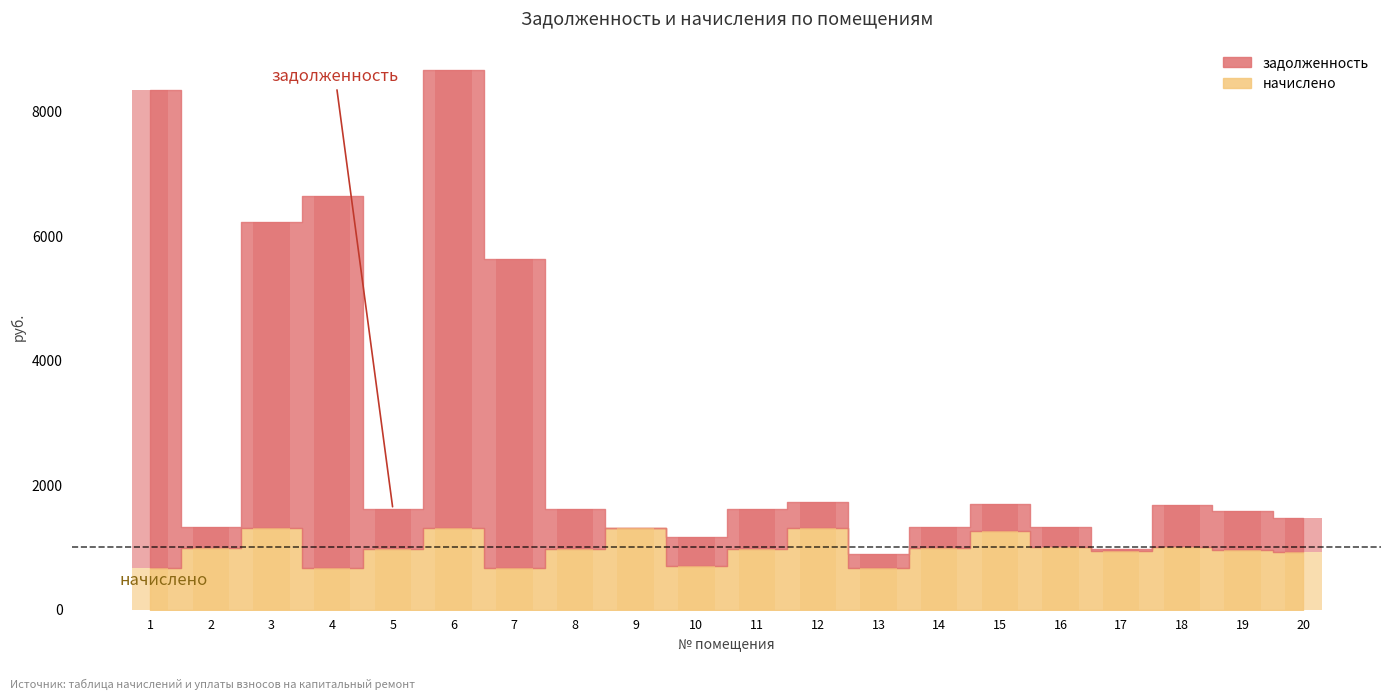

Are the bars horizontal?

No